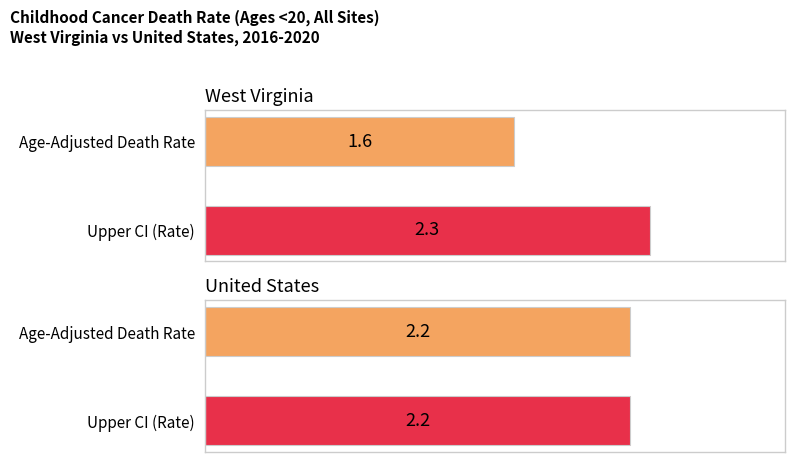

At which category does the chart reach its peak across all series?

West Virginia